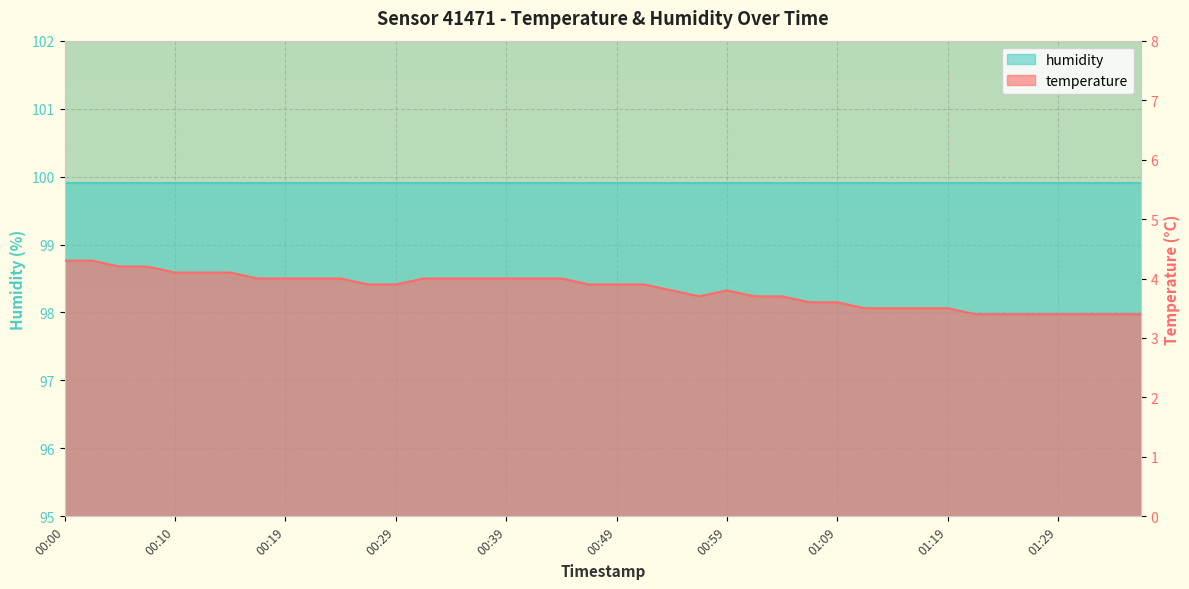

Reading right to left, what are all the values shown in this chart?

3.4	3.4	3.4	3.4	3.4	3.4	3.4	3.5	3.5	3.5	3.5	3.6	3.6	3.7	3.7	3.8	3.7	3.8	3.9	3.9	3.9	4.0	4.0	4.0	4.0	4.0	4.0	3.9	3.9	4.0	4.0	4.0	4.0	4.1	4.1	4.1	4.2	4.2	4.3	4.3